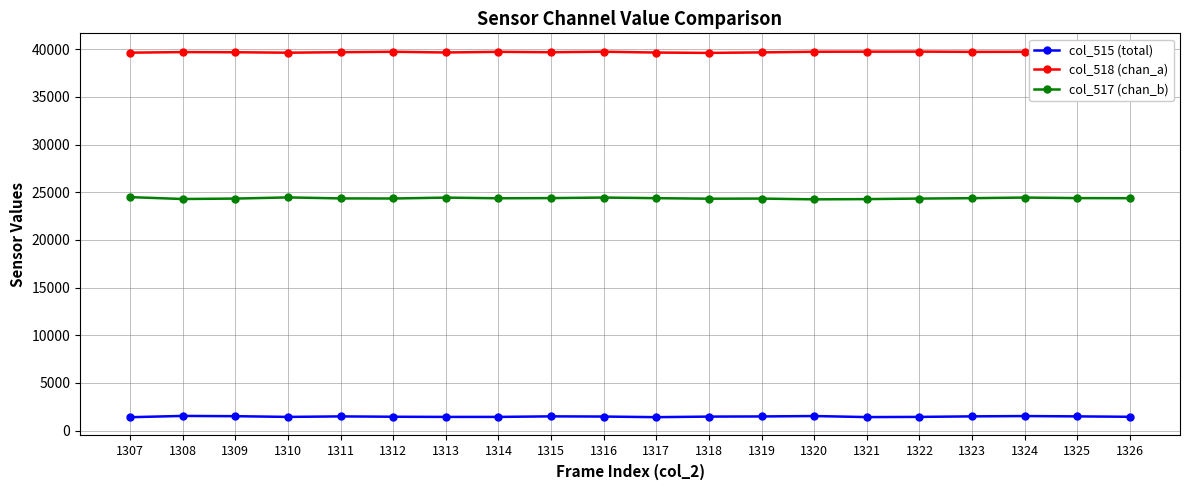

List the series in order of their peak value, highest first.

col_518 (chan_a), col_517 (chan_b), col_515 (total)